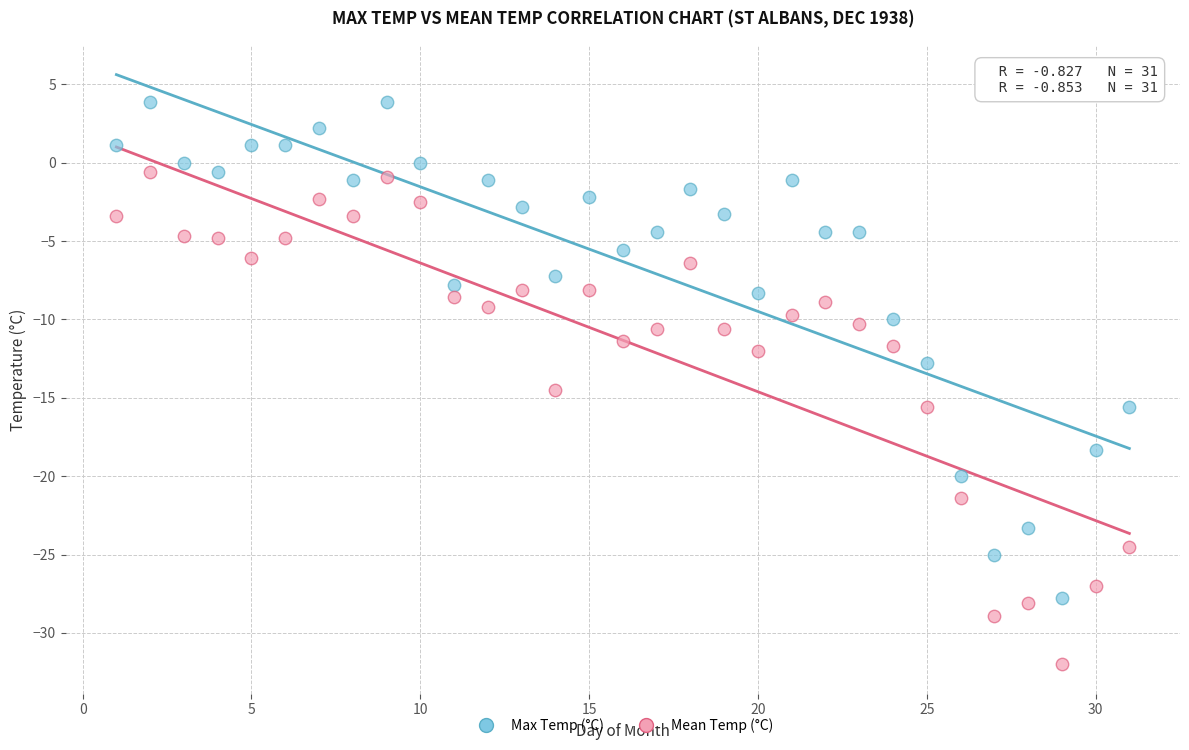

What is the X range (max minus min) for the scatter plot?

30.0